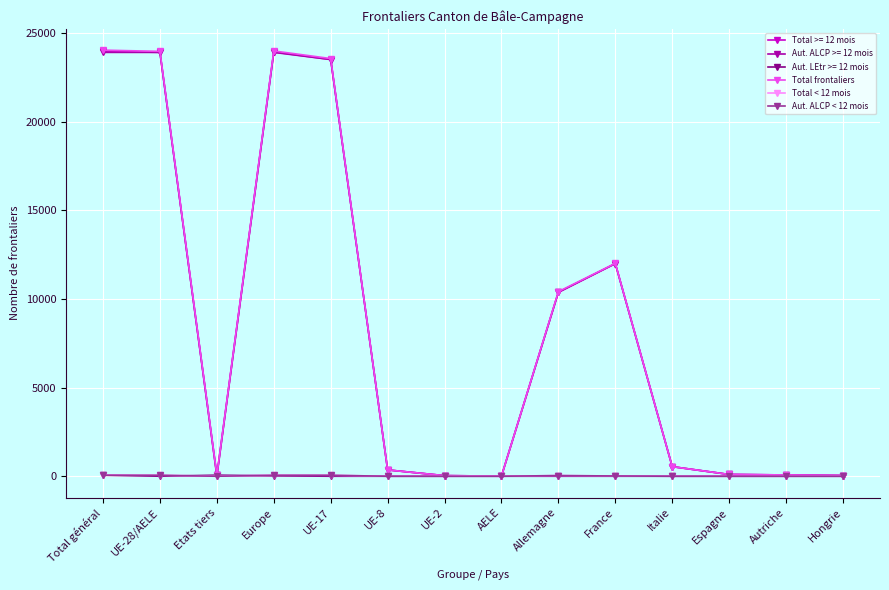

Is the value of Aut. LEtr >= 12 mois at Hongrie greater than the value of Aut. ALCP >= 12 mois at France?

No